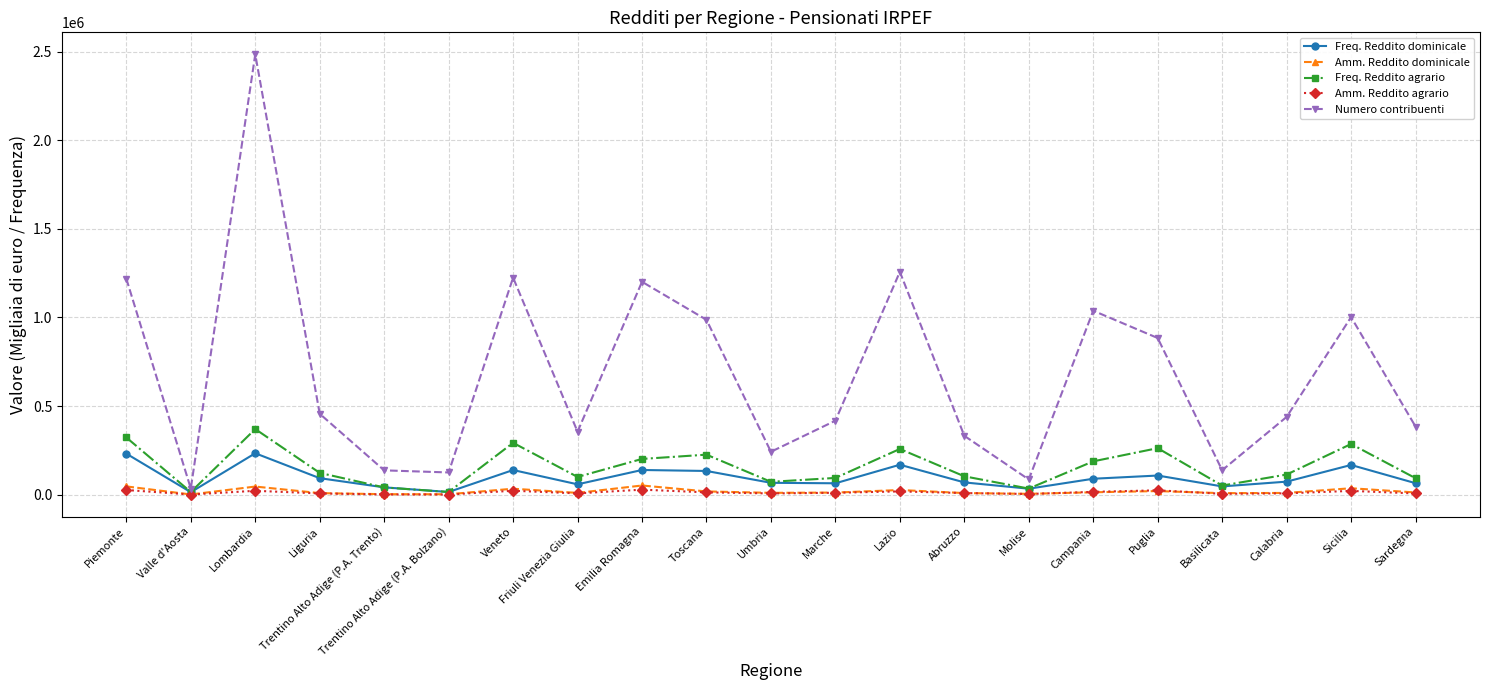

Which series changed the most between Liguria and Abruzzo?

Numero contribuenti